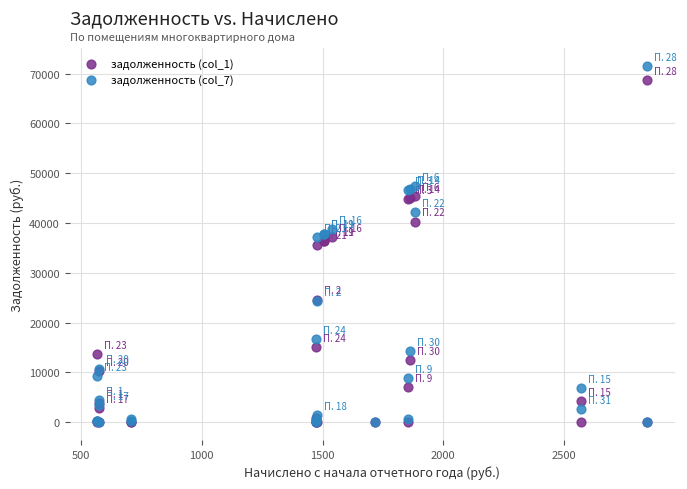

Which series contains the highest Y value?

задолженность (col_7)